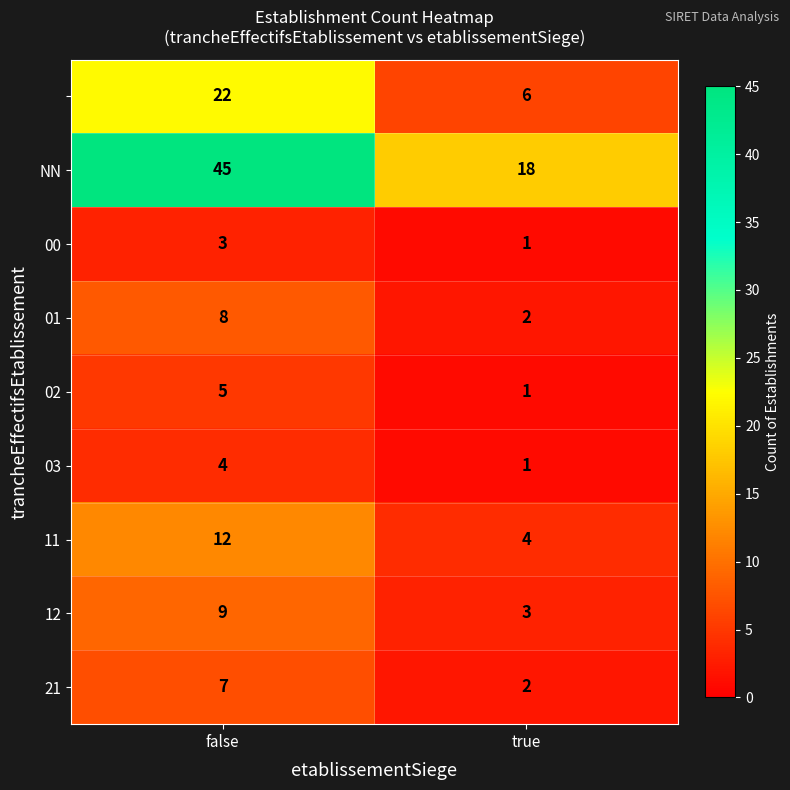

What is the difference between the highest and lowest values at false?

42